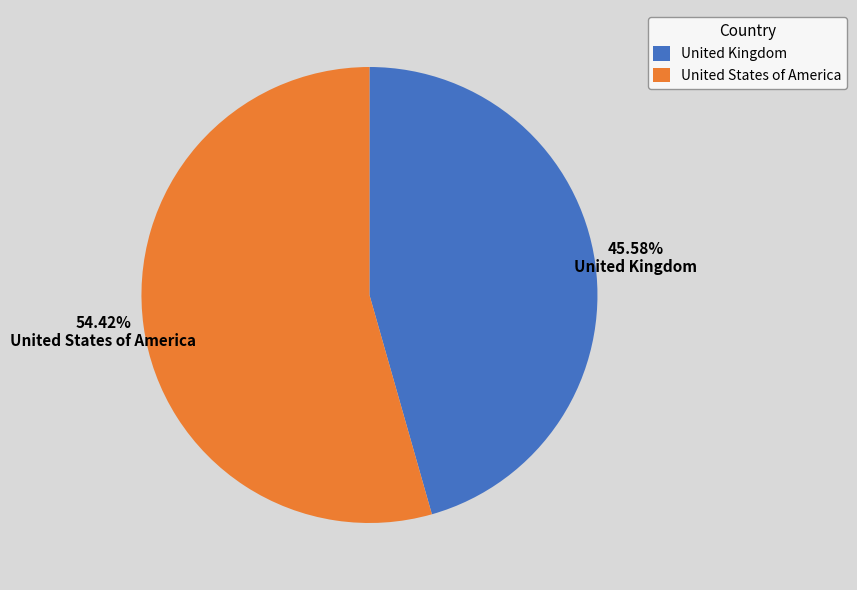

Rank the categories by value from highest to lowest.

United States of America, United Kingdom